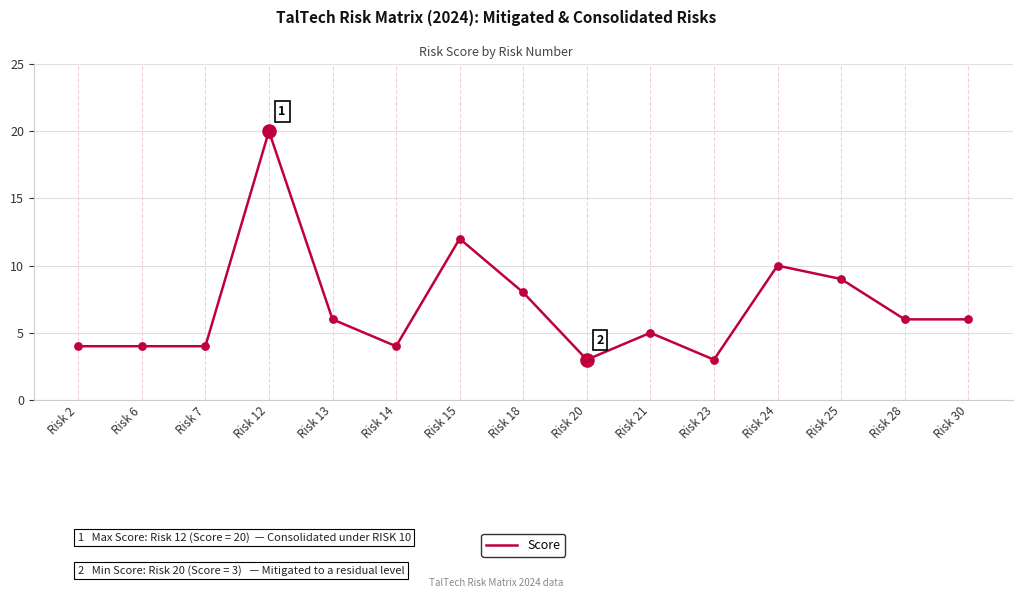

What is the ratio of the value at Risk 13 to the value at Risk 28?

1.0